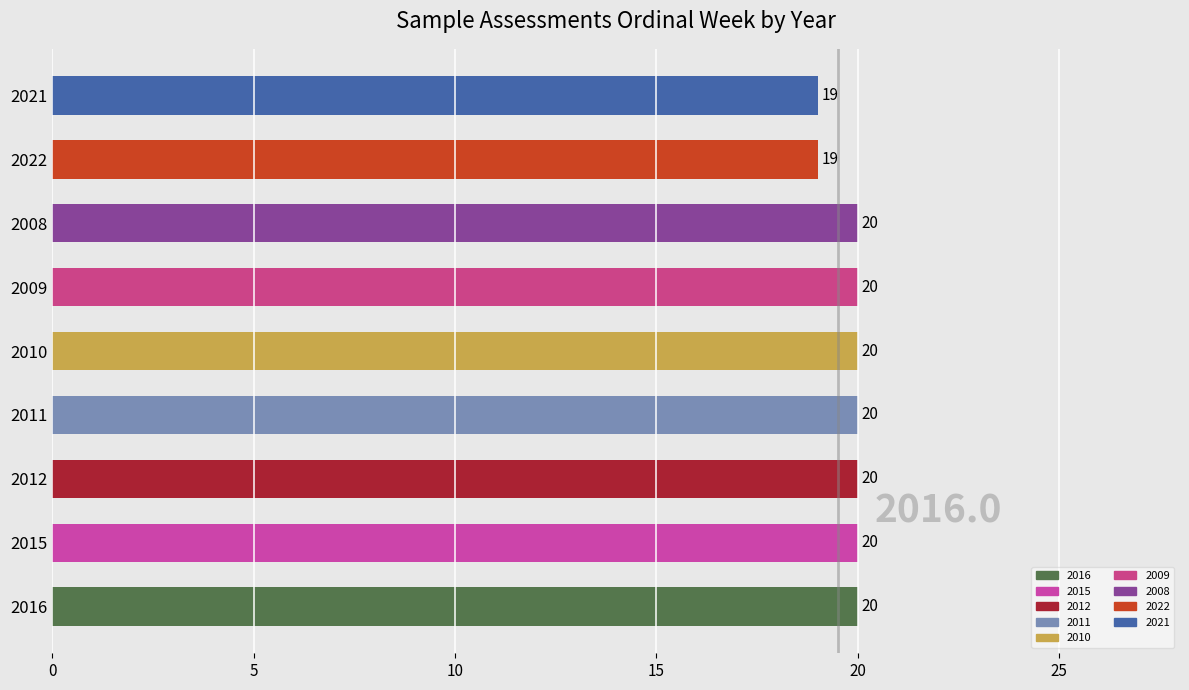

What is the maximum value shown in the chart?

20